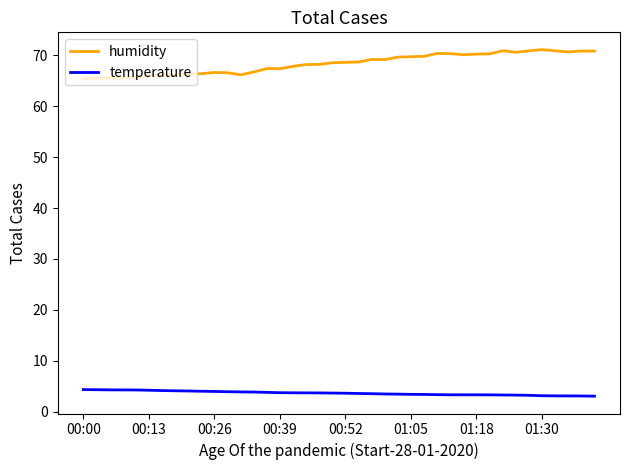

What is the difference between the maximum and minimum values in the temperature series?

1.3